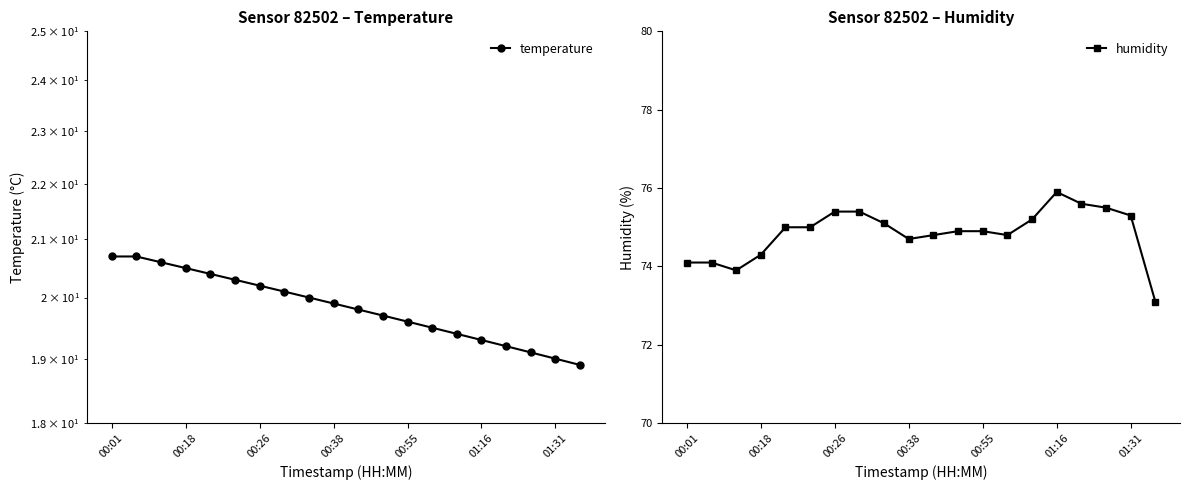

Reading left to right, what are all the values shown in this chart?

temperature: 20.7	20.7	20.6	20.5	20.4	20.3	20.2	20.1	20.0	19.9	19.8	19.7	19.6	19.5	19.4	19.3	19.2	19.1	19.0	18.9
humidity: 74.1	74.1	73.9	74.3	75.0	75.0	75.4	75.4	75.1	74.7	74.8	74.9	74.9	74.8	75.2	75.9	75.6	75.5	75.3	73.1